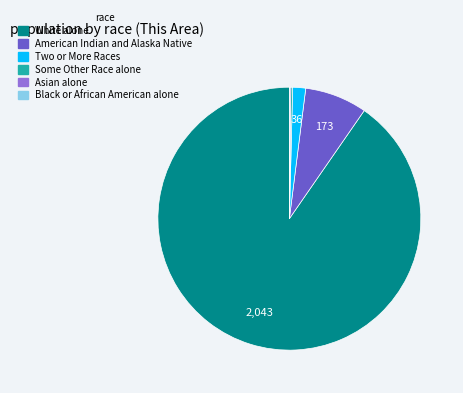

True or false: American Indian and Alaska Native accounts for 1% of the total.

False